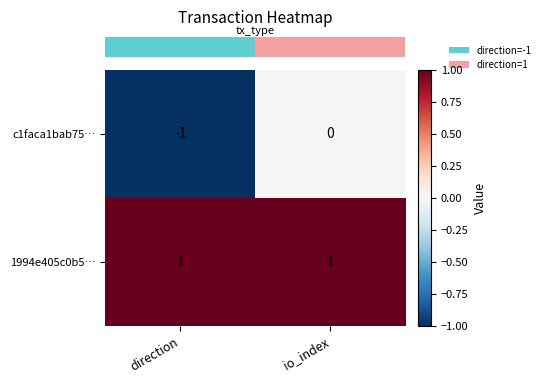

Between direction and io_index, which series saw the biggest shift?

c1faca1bab75…